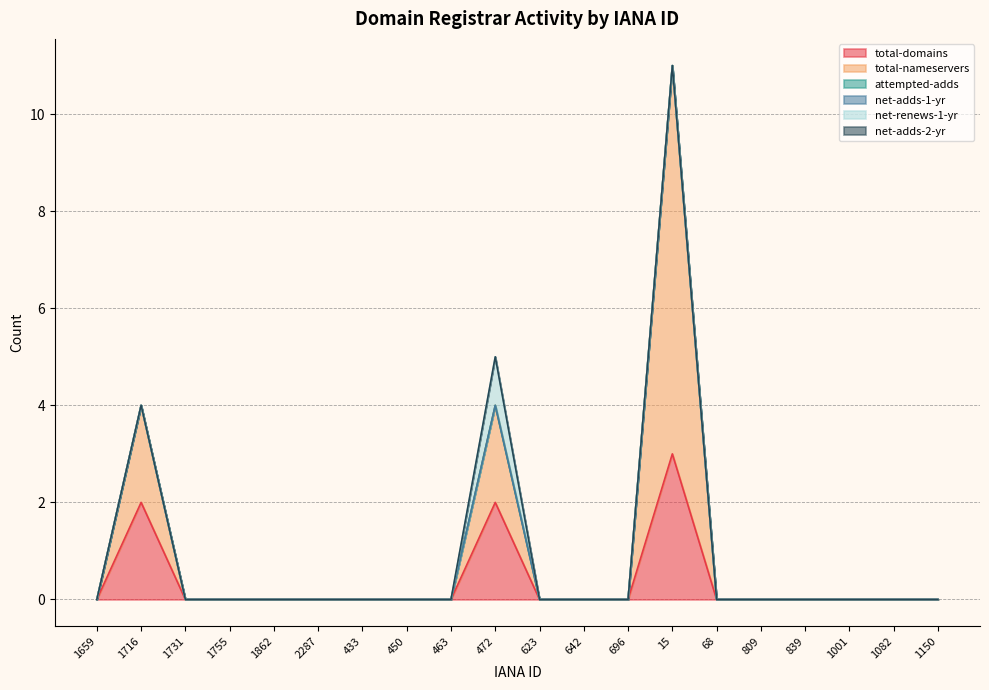

At which category is the sum across all series the highest?

15